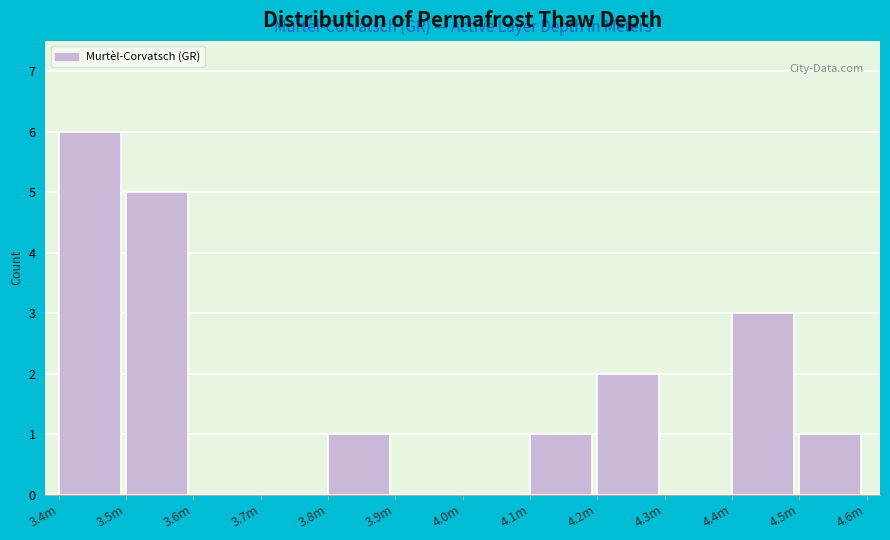

Reading left to right, transcribe all the data shown in this chart.

3.4m=6	3.5m=5	3.6m=0	3.7m=0	3.8m=1	3.9m=0	4.0m=0	4.1m=1	4.2m=2	4.3m=0	4.4m=3	4.5m=1